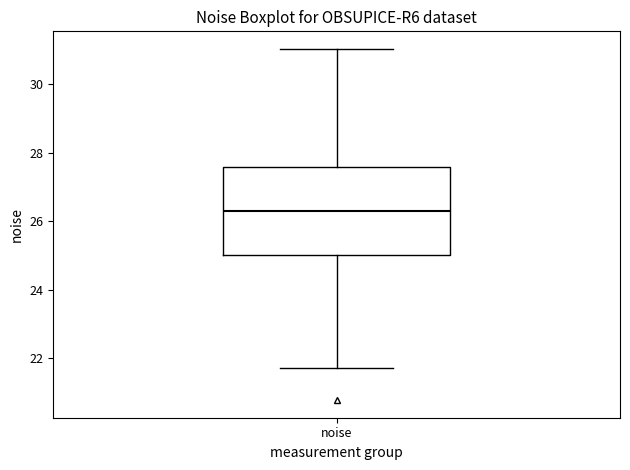

Transcribe this box plot: give where the median line is, the range the box spans, and where the two whiskers end, as read against the y-axis. The values are not printed on the chart, so give them approximately, as read against the axis.

median 26.4, box 25.0 to 27.6, whiskers 21.8 to 31.0